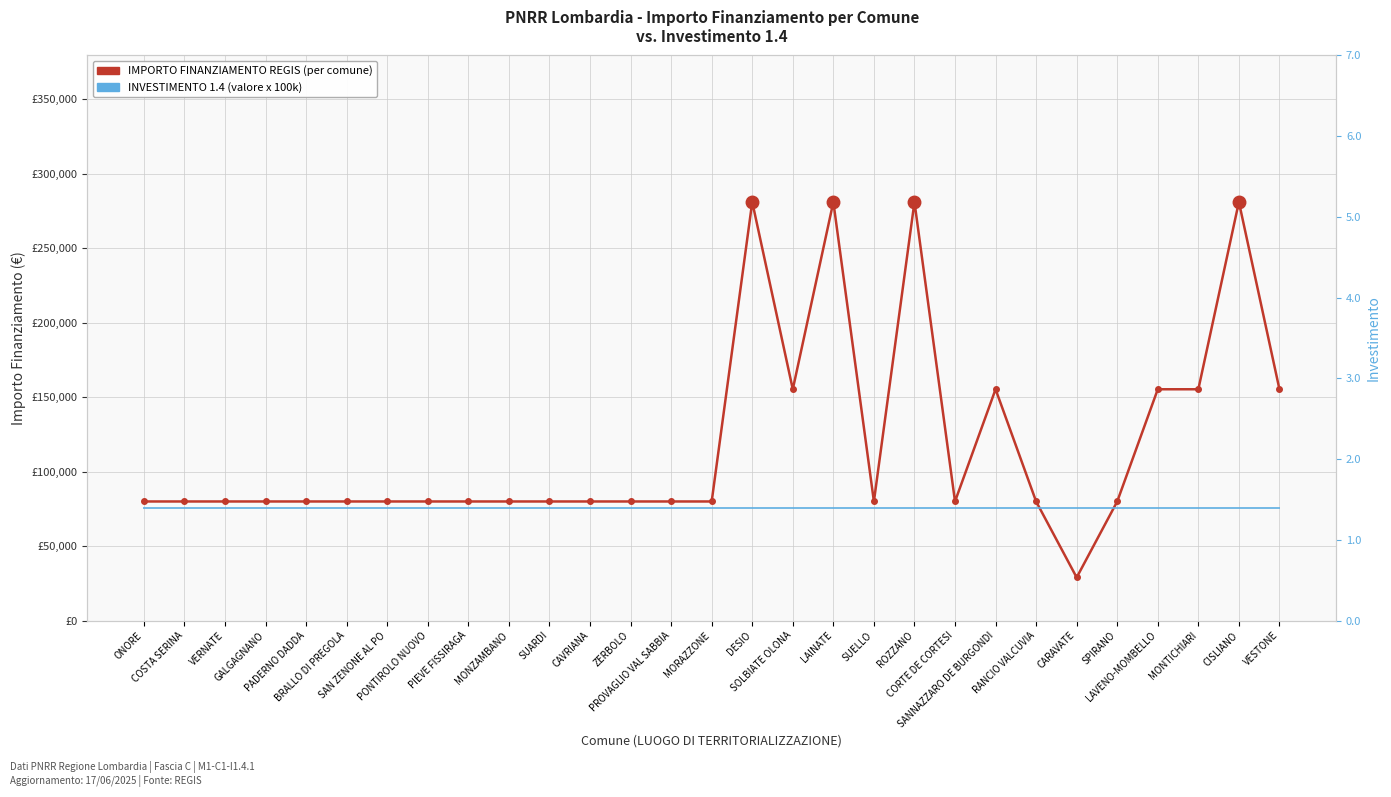

At how many categories does at least one series exceed 174792?

4